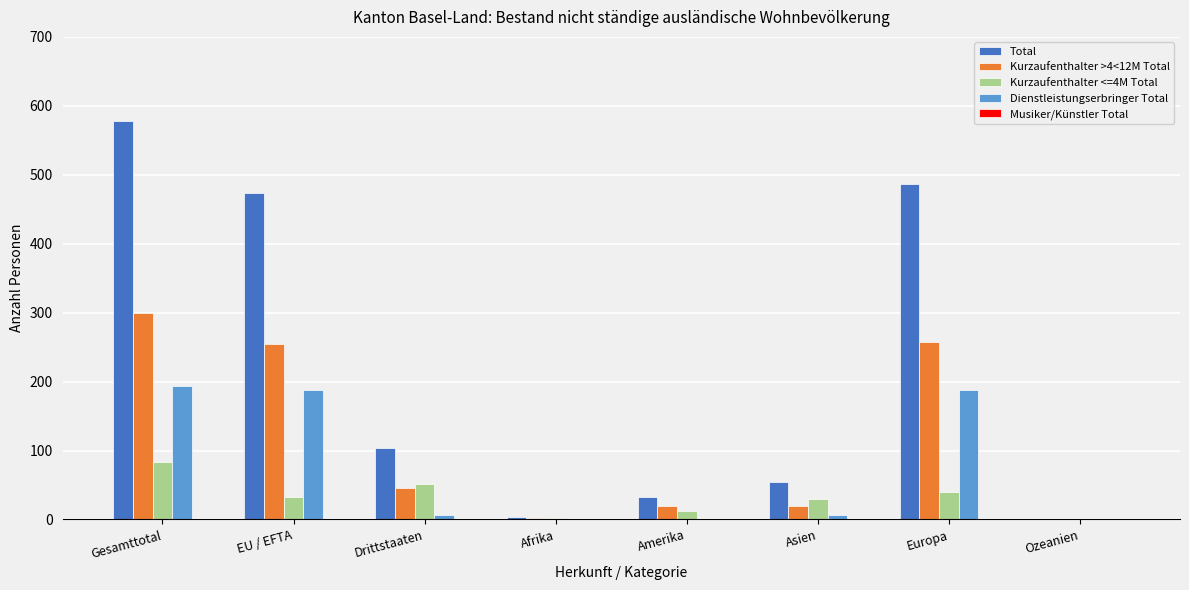

Which category has the highest value across all series?

Gesamttotal